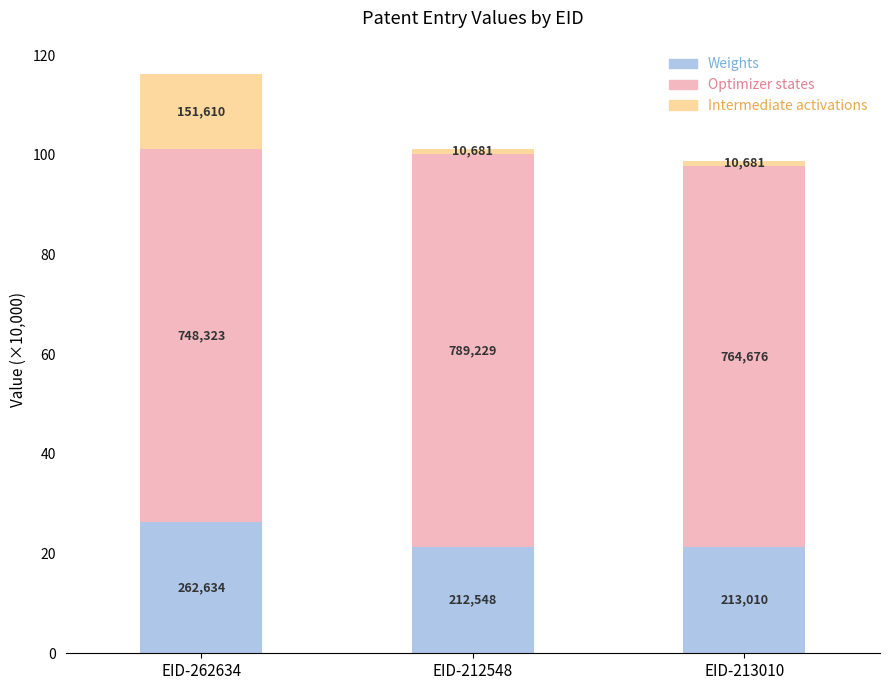

What is the value of the Weights bar at the 1st from the left?

26.3